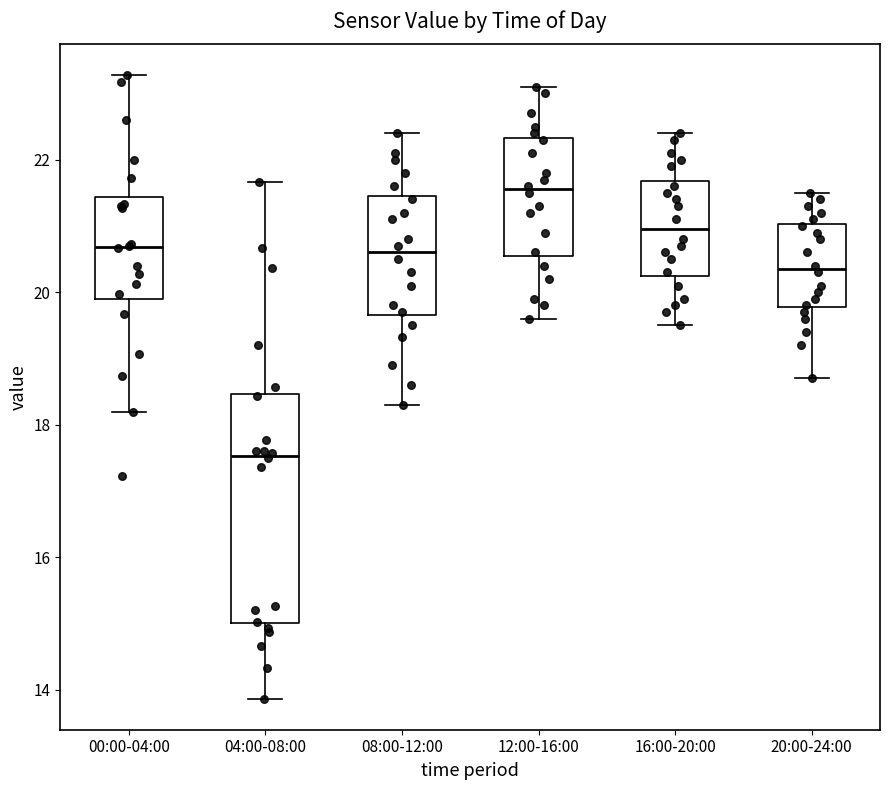

Reading left to right, read every box against the y-axis: the position of its median line, the range the box covers, and the ends of its whiskers. The values are not printed on the chart, so give them approximately, as read against the axis.

00:00-04:00: median 20.6, box 19.8 to 21.4, whiskers 18.2 to 23.2
04:00-08:00: median 17.6, box 15.0 to 18.4, whiskers 13.8 to 21.6
08:00-12:00: median 20.6, box 19.6 to 21.4, whiskers 18.4 to 22.4
12:00-16:00: median 21.6, box 20.6 to 22.4, whiskers 19.6 to 23.2
16:00-20:00: median 21.0, box 20.2 to 21.6, whiskers 19.6 to 22.4
20:00-24:00: median 20.4, box 19.8 to 21.0, whiskers 18.8 to 21.6